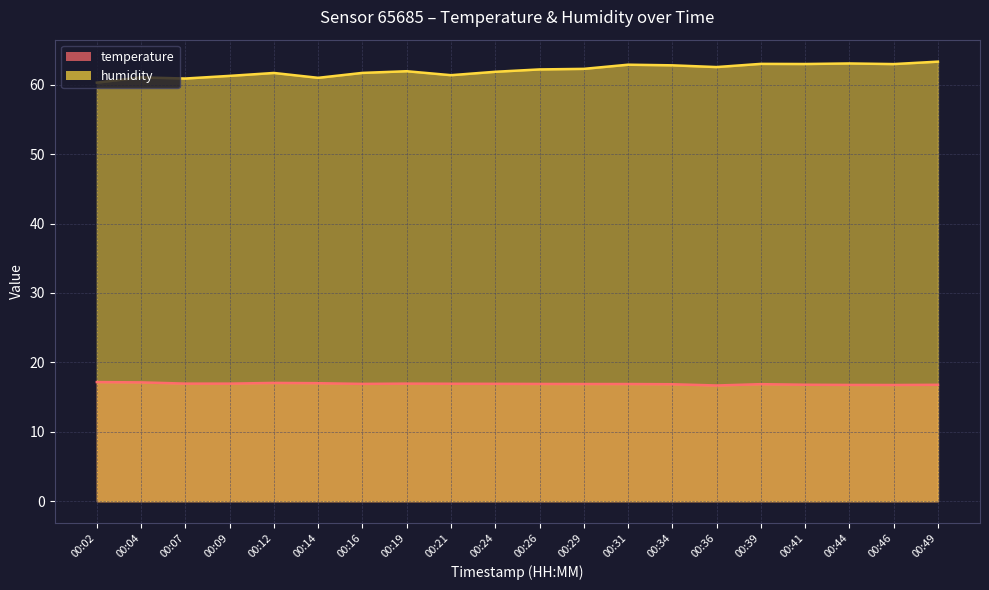

Where is temperature nearest to the value 16?

00:36